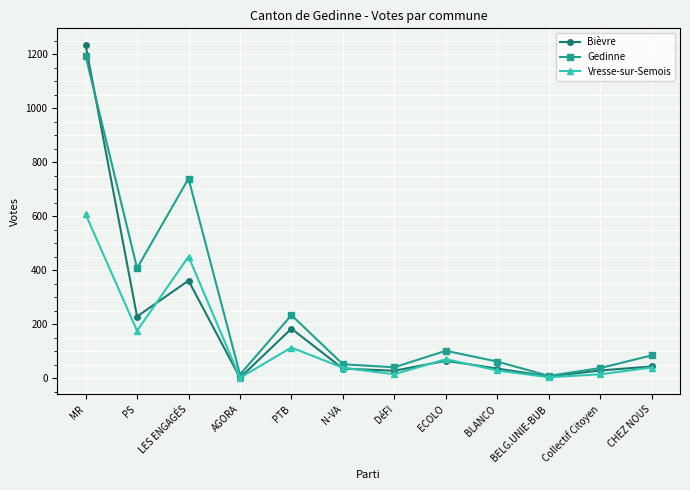

How many values in the Gedinne series are below 84?

6